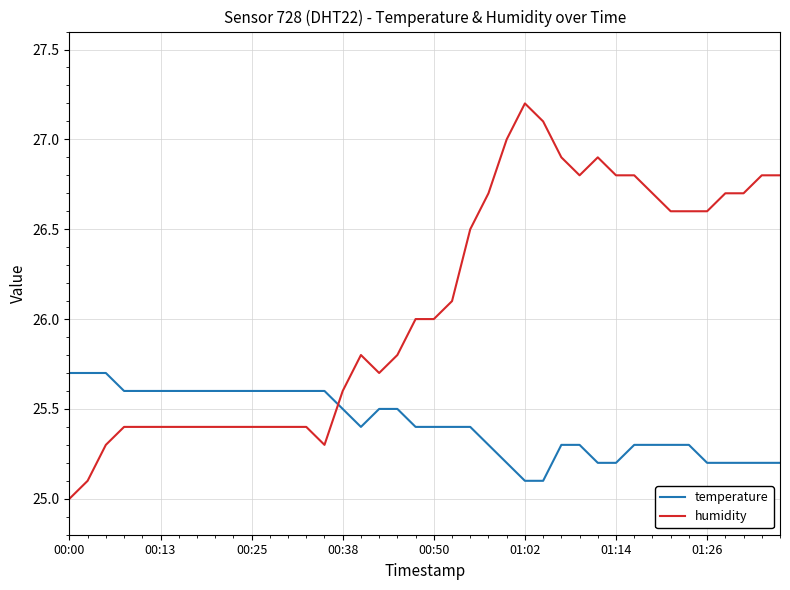

True or false: humidity has more than 1 interior local peaks.

True